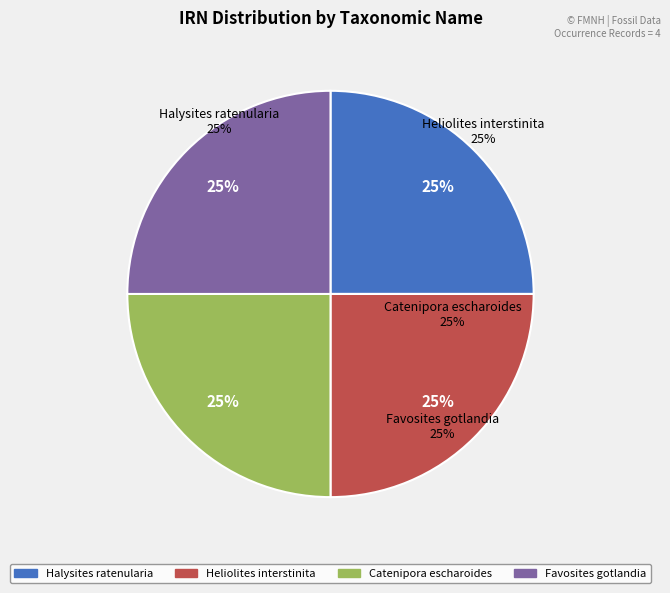

The Catenipora escharoides slice represents 25% of the pie. True or false?

True